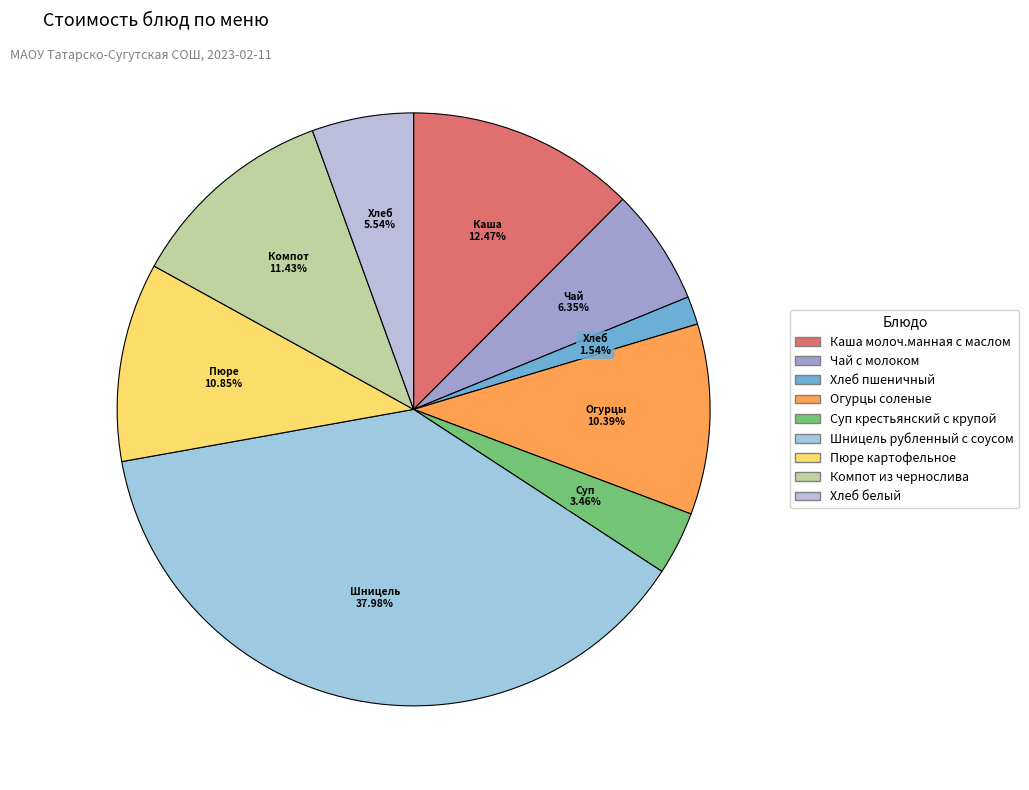

To the nearest percent, what is the difference between the Чай с молоком and Суп крестьянский с крупой slice percentages?

3%